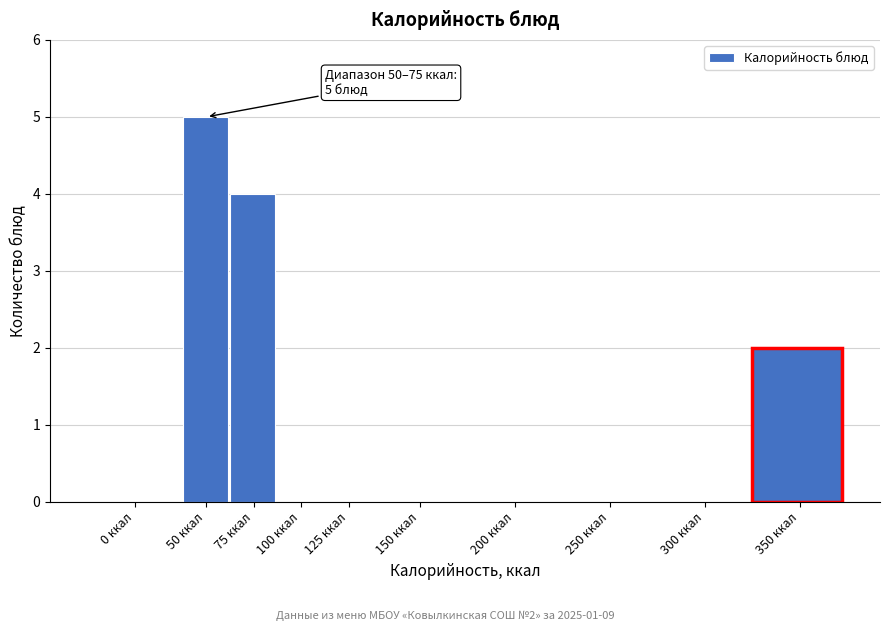

Reading left to right, list all the values displayed in this chart.

0 ккал=0	50 ккал=5	75 ккал=4	100 ккал=0	125 ккал=0	150 ккал=0	200 ккал=0	250 ккал=0	300 ккал=0	350 ккал=2